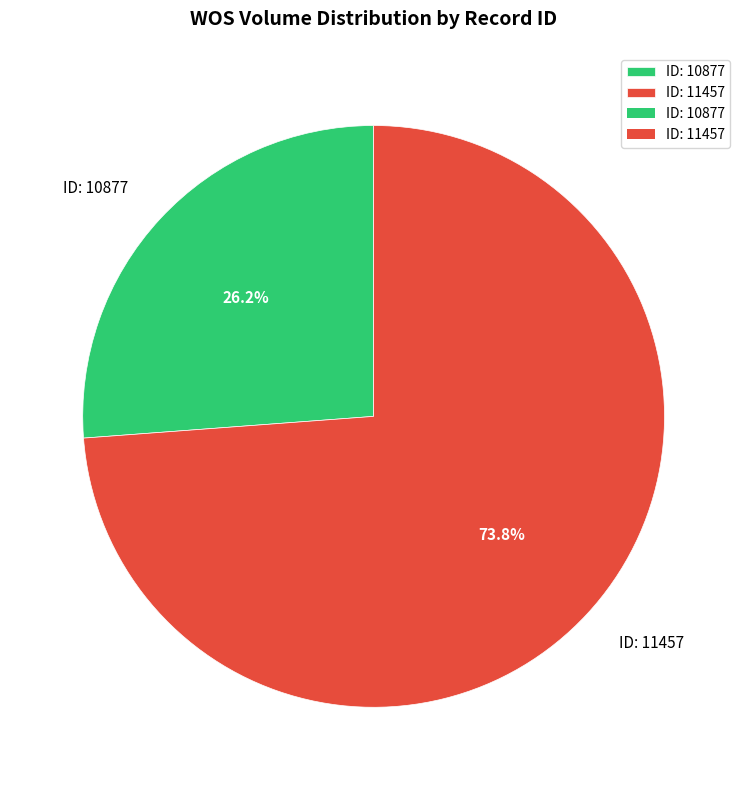

Which has a higher value, ID: 10877 or ID: 11457?

ID: 11457